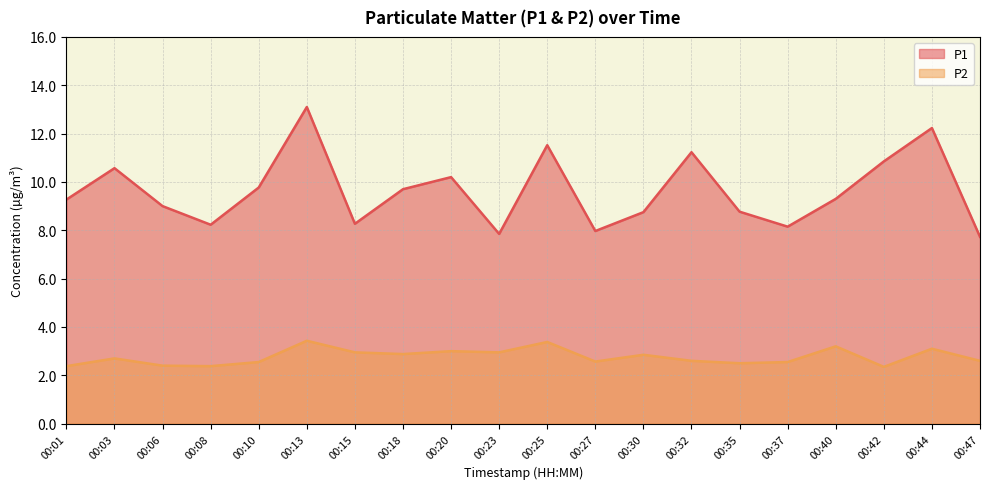

Reading right to left, transcribe all the data shown in this chart.

P1: 7.7	12.2	10.8	9.3	8.2	8.8	11.2	8.8	8.0	11.5	7.8	10.2	9.7	8.3	13.1	9.8	8.2	9.0	10.6	9.3
P2: 2.6	3.1	2.4	3.2	2.5	2.5	2.6	2.9	2.6	3.4	3.0	3.0	2.9	3.0	3.4	2.5	2.4	2.4	2.7	2.4